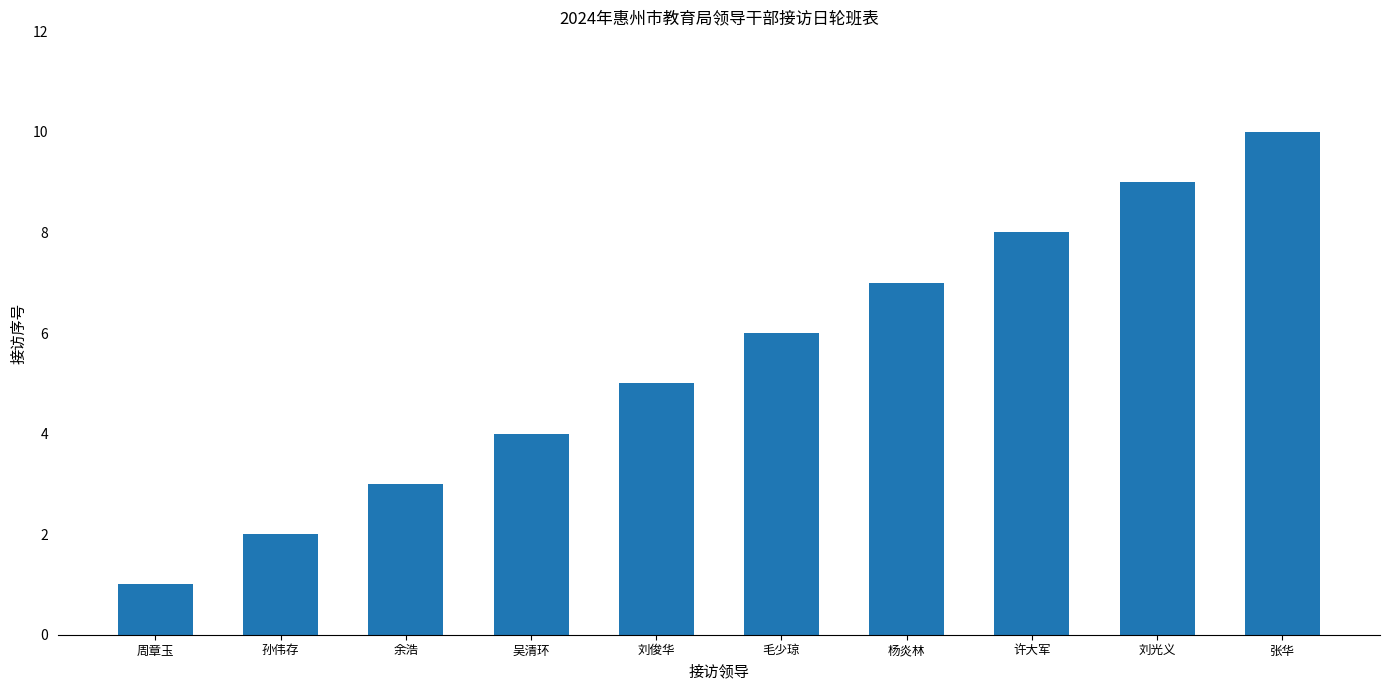

Reading left to right, extract all data points from this chart.

1	2	3	4	5	6	7	8	9	10